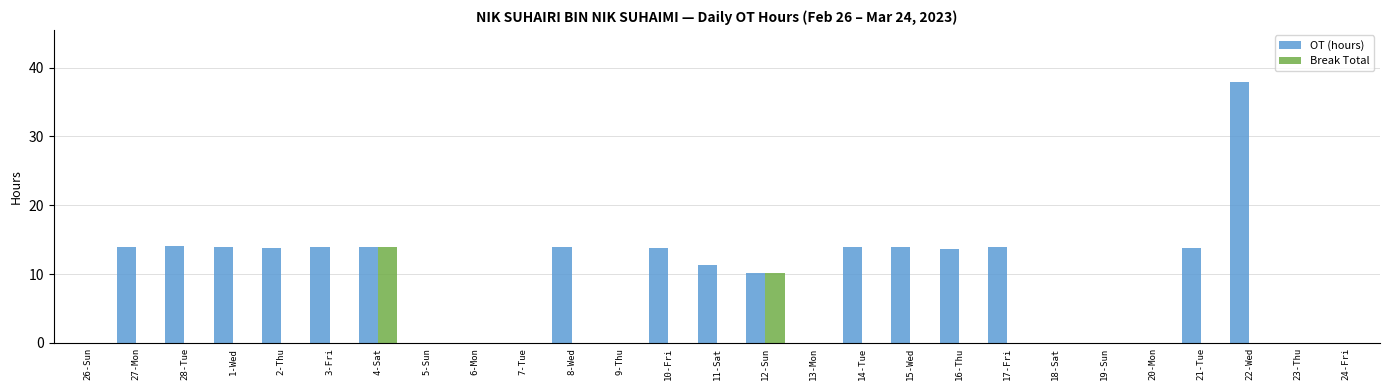

What is the average value of the Break Total series?

0.9